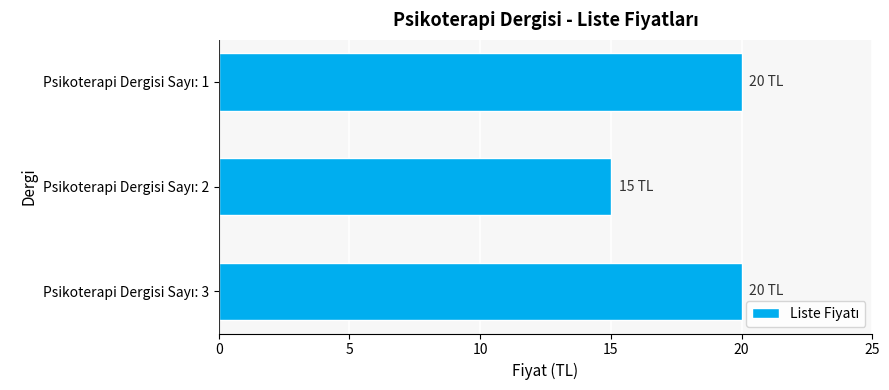

What is the maximum value shown in the chart?

20